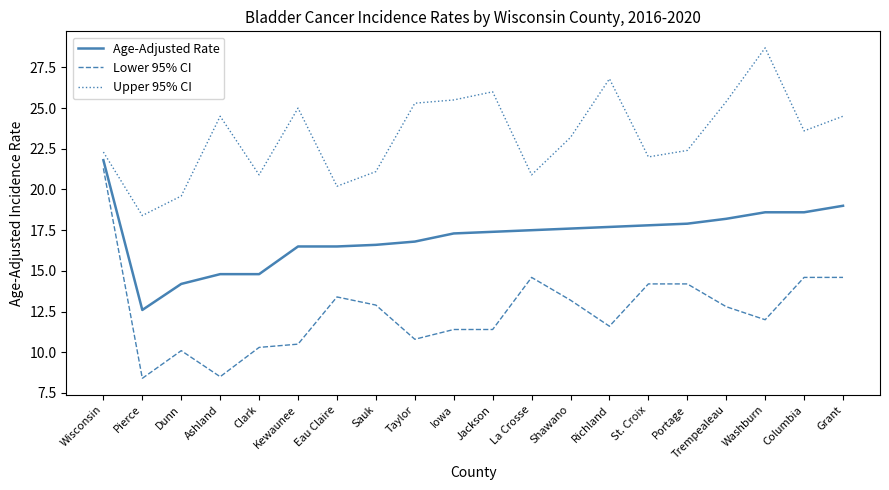

What position from the left is Iowa?

10